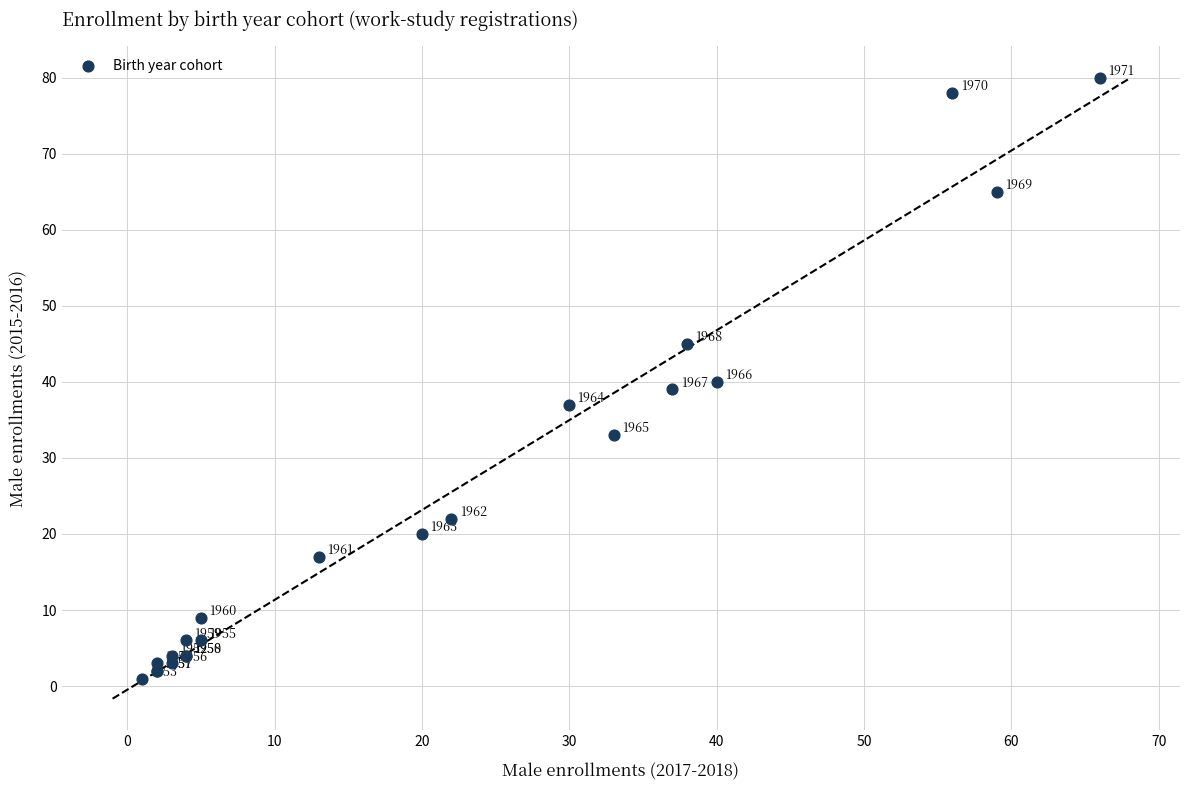

What Y value in the scatter plot is closest to 40?

40